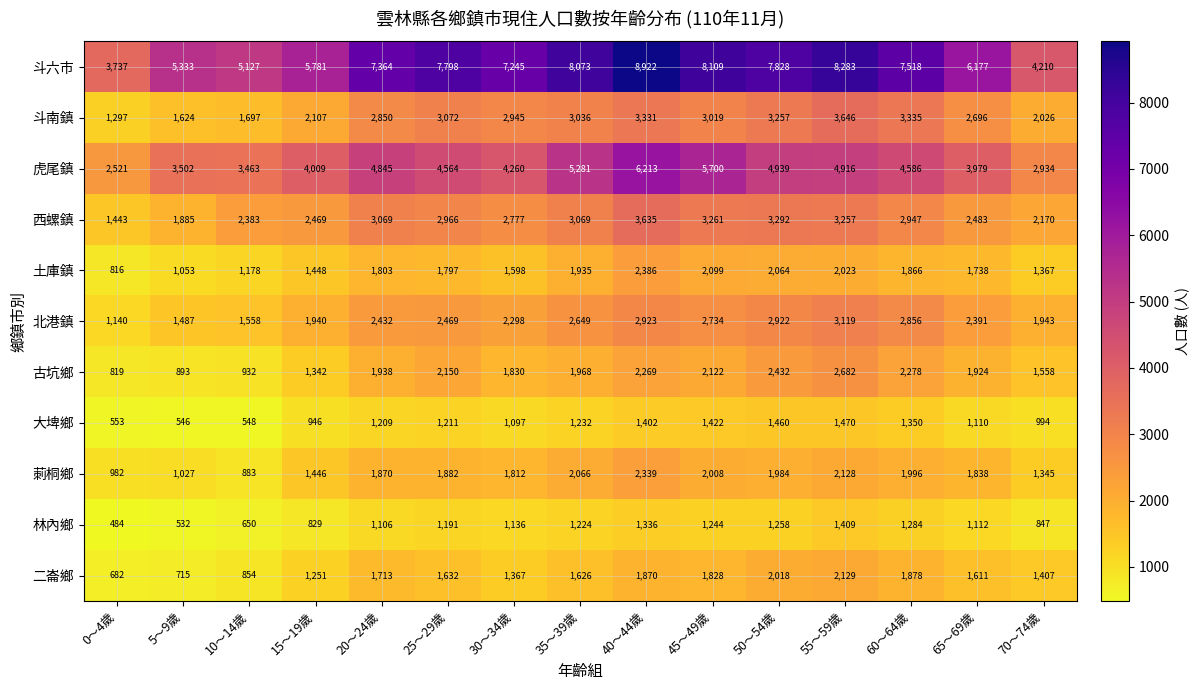

What is the sum of all 古坑鄉 values?

27137